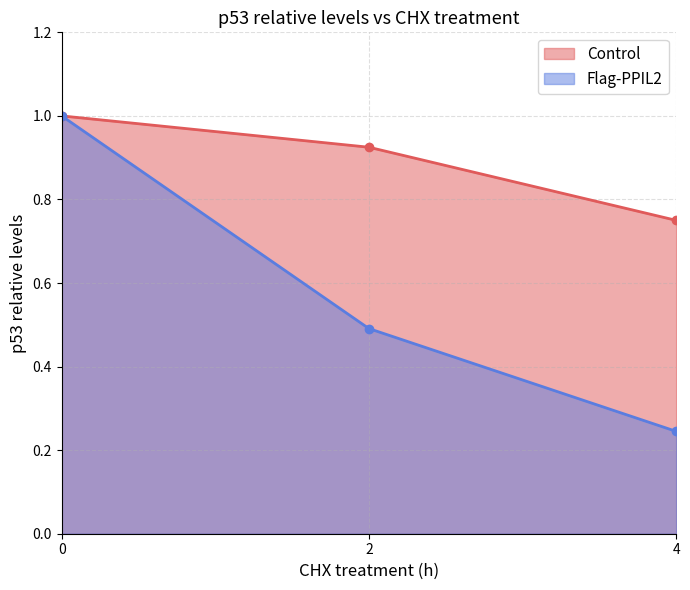

Reading left to right, transcribe all the data shown in this chart.

Control: 0=1.0	2=0.9	4=0.8
Flag-PPIL2: 0=1.0	2=0.5	4=0.2